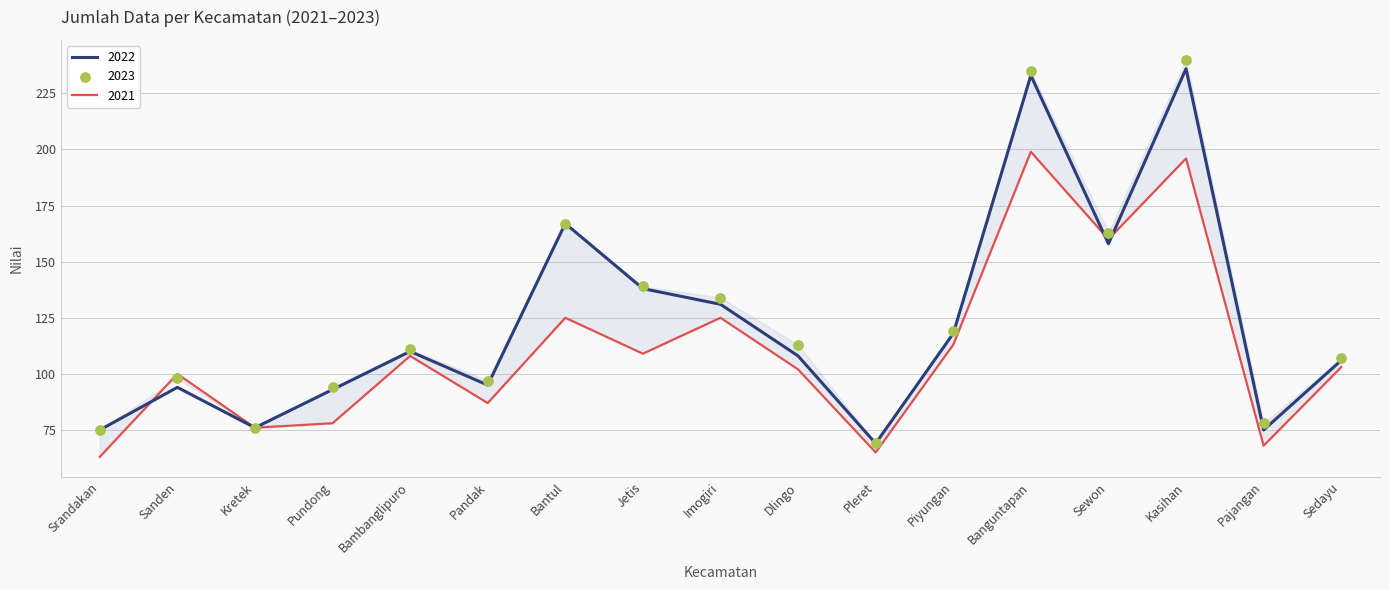

Which series has the largest total across all categories?

2023